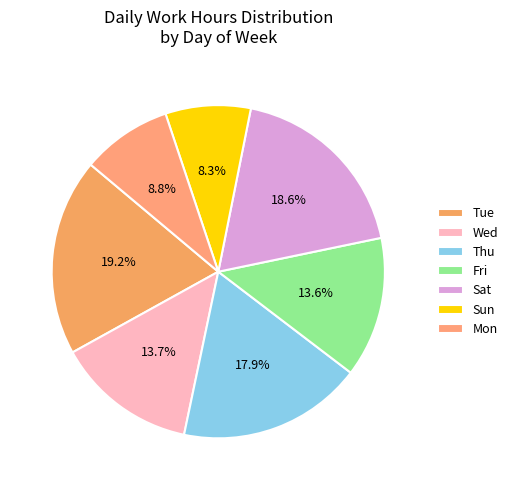

How many segments does this pie chart have?

7